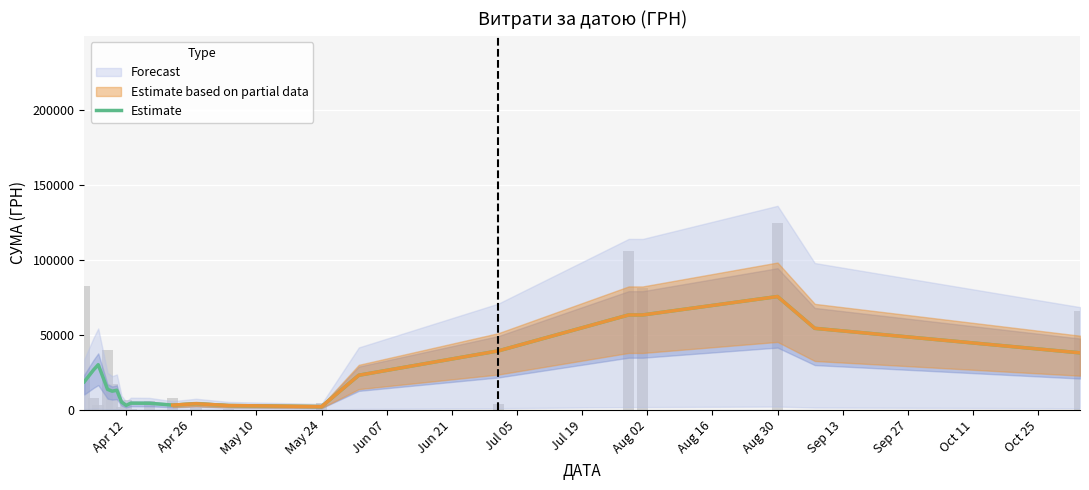

At which label does the data first exceed 13771?

Apr 12